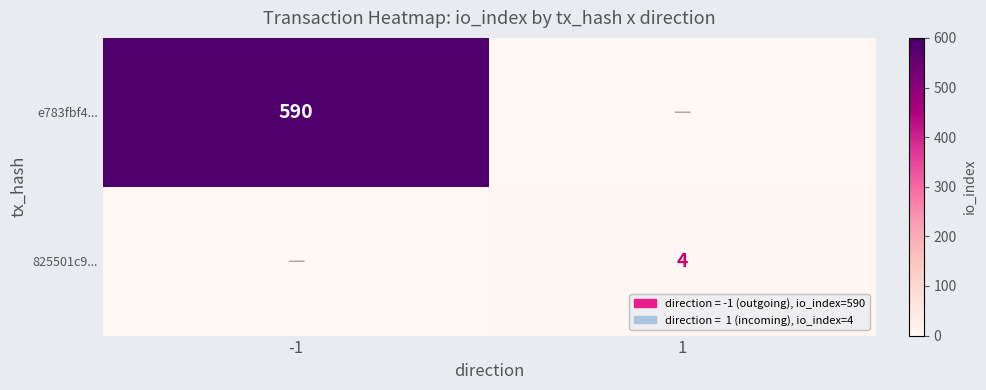

The e783fbf4... series shows 590 at -1. True or false?

True